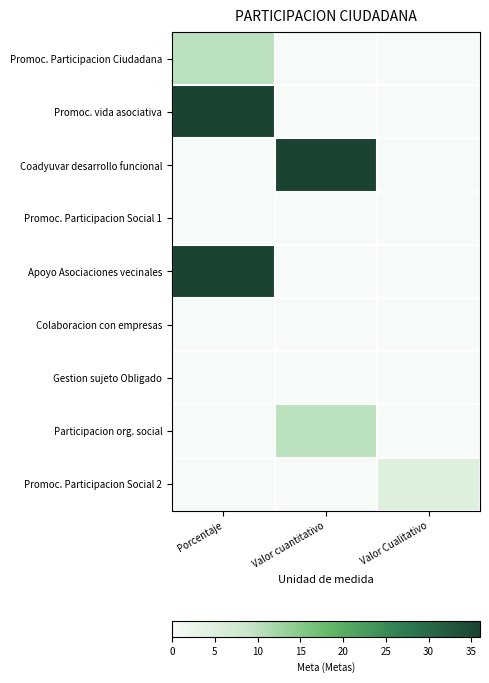

Between Porcentaje and Valor cuantitativo, which series saw the biggest shift?

Promoc. vida asociativa